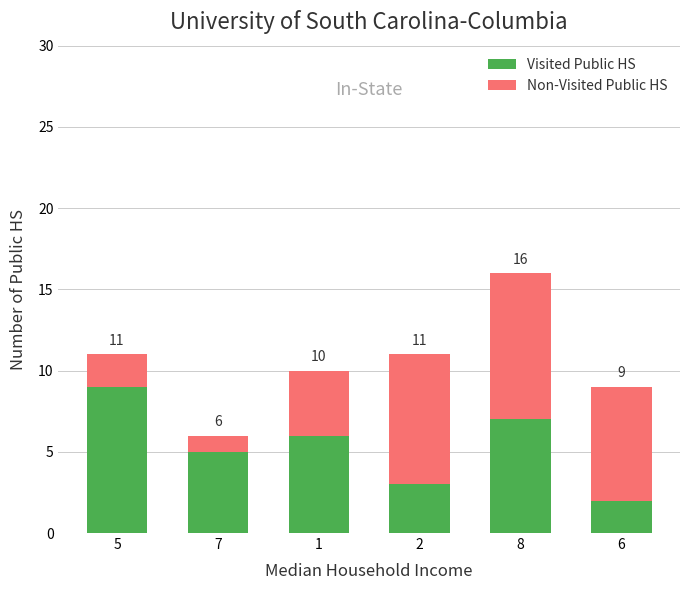

What is the label of the 3rd bar from the right?

2